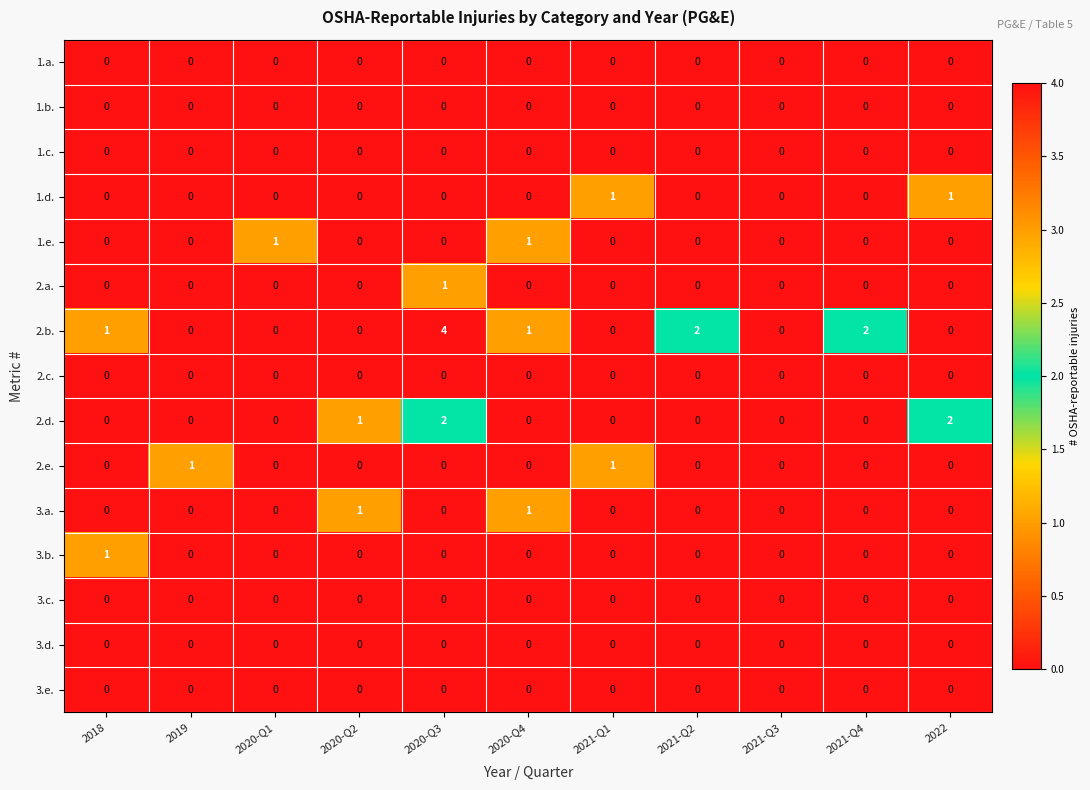

Is the value of 1.e. at 2021-Q4 greater than the value of 2.b. at 2020-Q3?

No